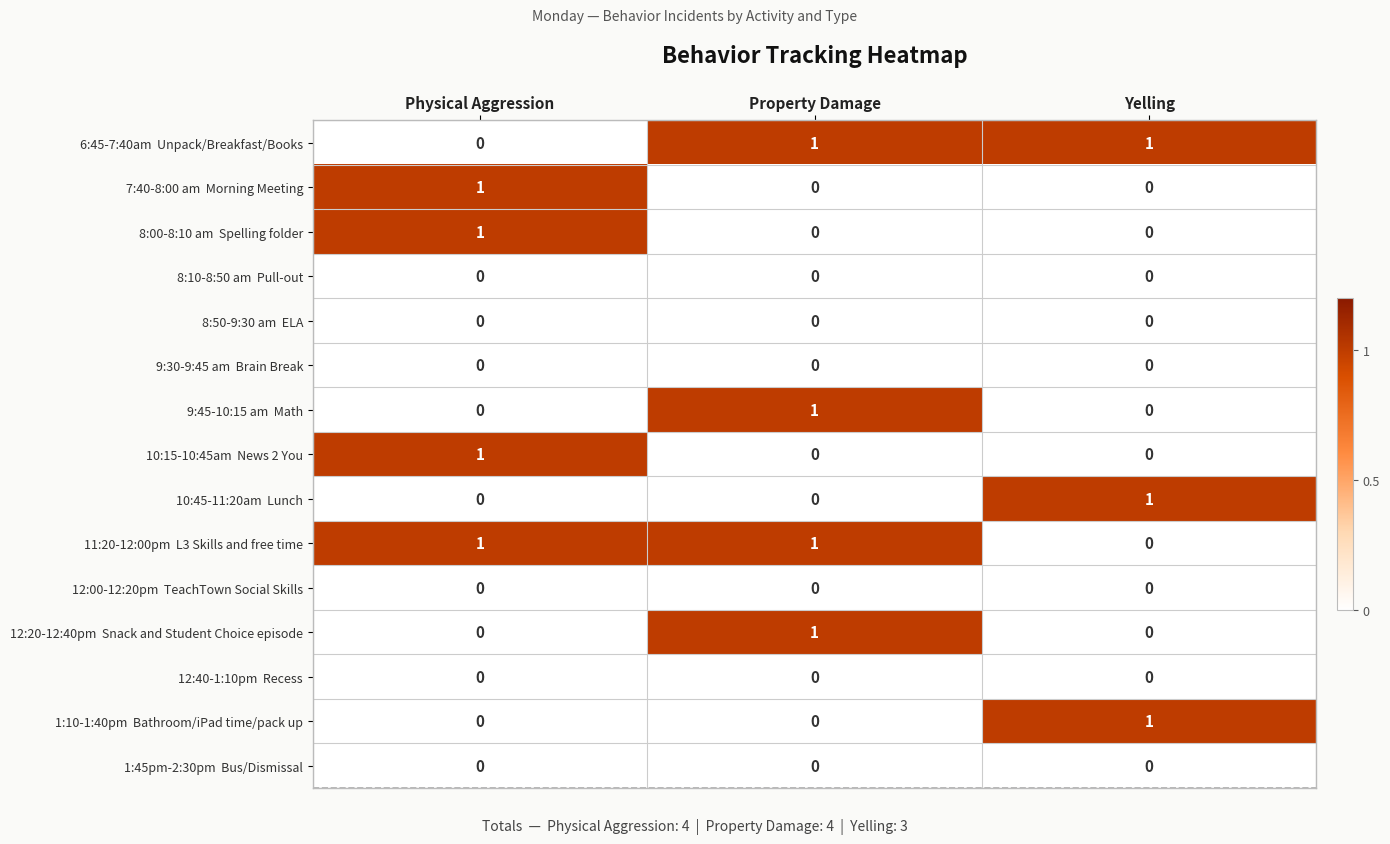

At how many categories does at least one series exceed 0?

3